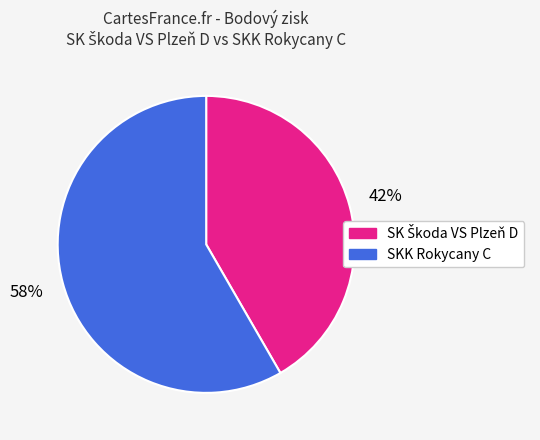

What percentage is the SKK Rokycany C slice, to the nearest percent?

58%